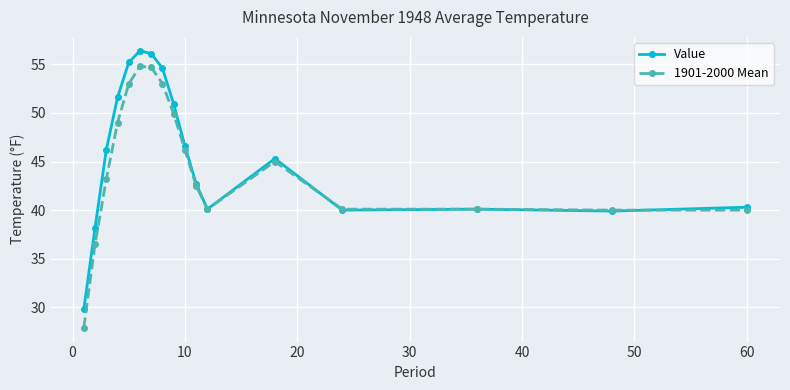

Rank the series by their average value, from lowest to highest.

1901-2000 Mean, Value